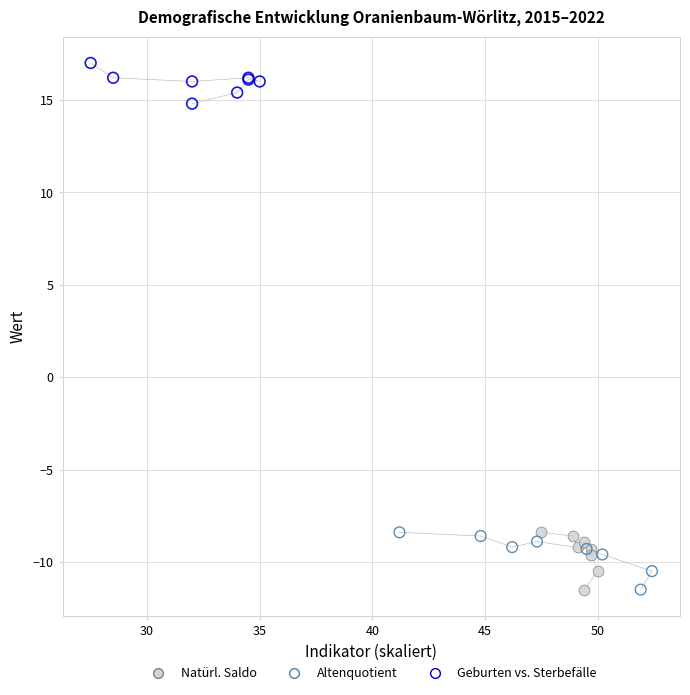

Which series reaches the maximum Y coordinate?

Geburten vs. Sterbefälle